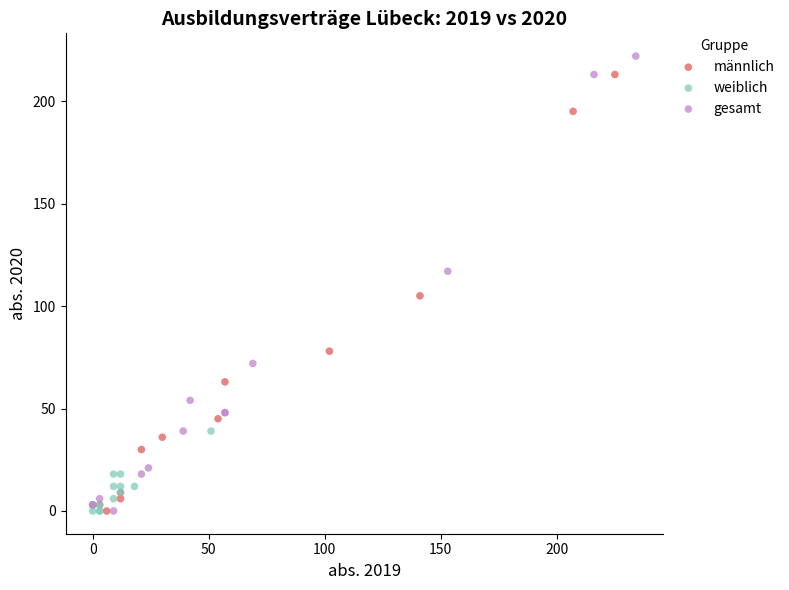

Which series has the widest spread of Y values?

gesamt